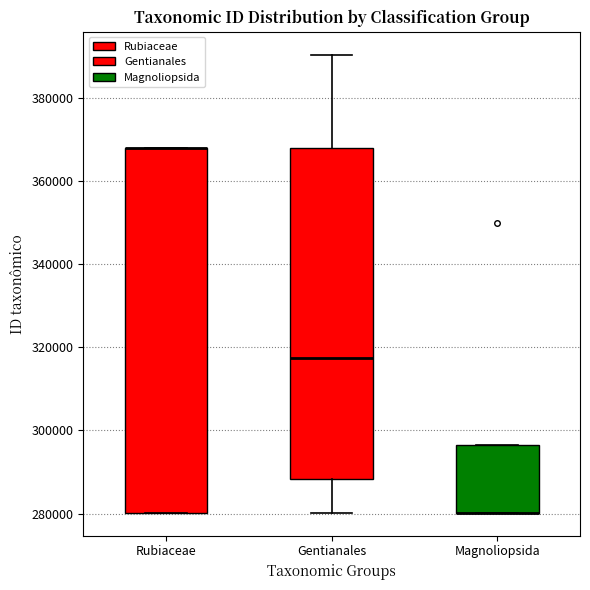

Reading left to right, transcribe this box plot: for each box, give where its median line is, the range the box spans, and where its two whiskers end, as read against the y-axis. The values are not printed on the chart, so give them approximately, as read against the axis.

Rubiaceae: median 368000 (drawn on the box's upper edge), box 280000 to 368000, whiskers 280000 to 368000
Gentianales: median 318000, box 288000 to 368000, whiskers 280000 to 390000
Magnoliopsida: median 280000 (drawn on the box's lower edge), box 280000 to 296000, whiskers 280000 to 296000